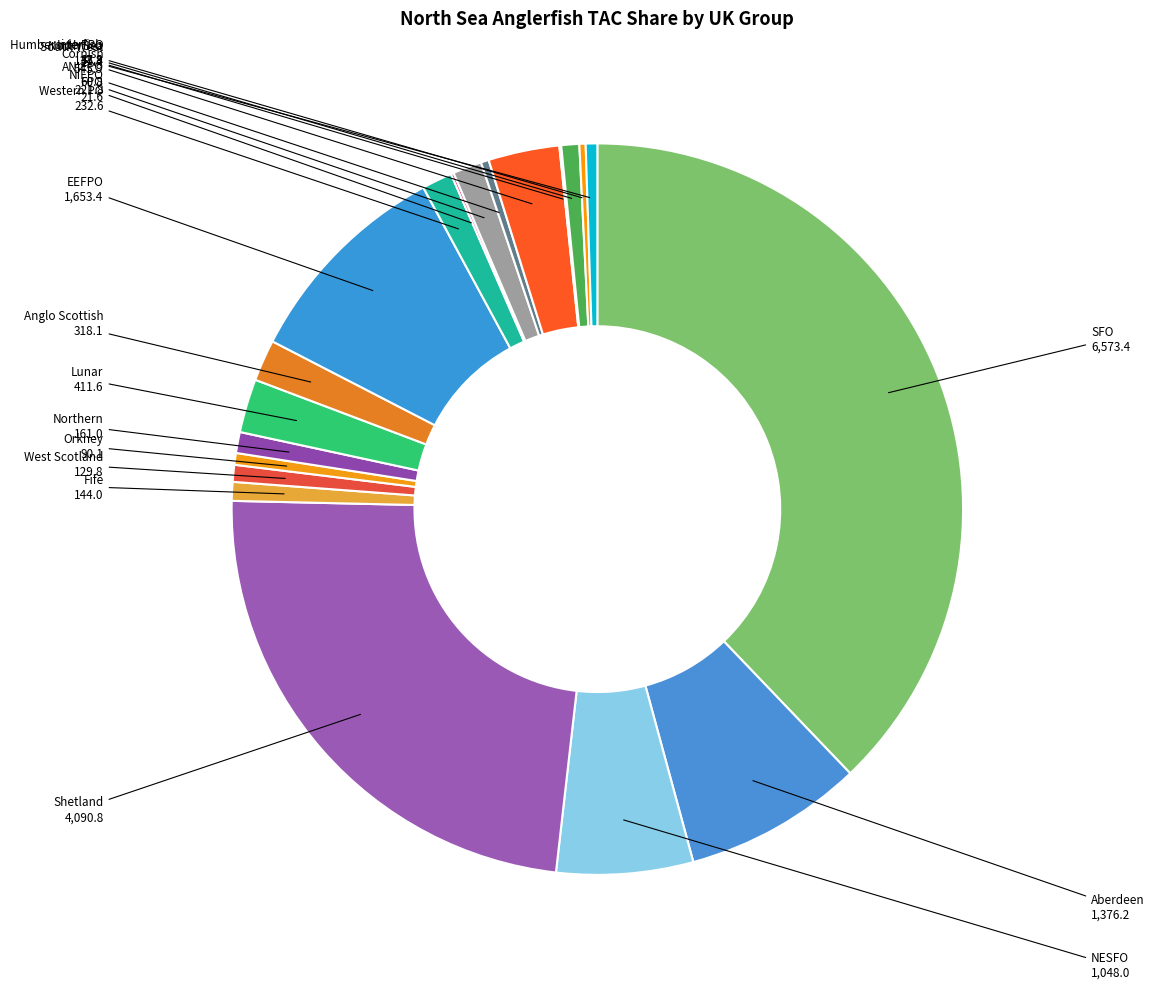

Does North Sea represent more than half of the total?

No